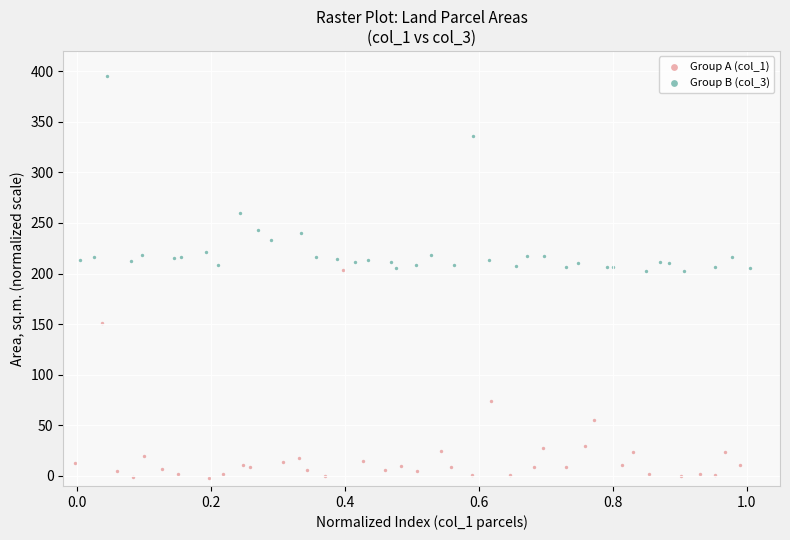

What are all the series names shown in the legend?

Group A (col_1), Group B (col_3)